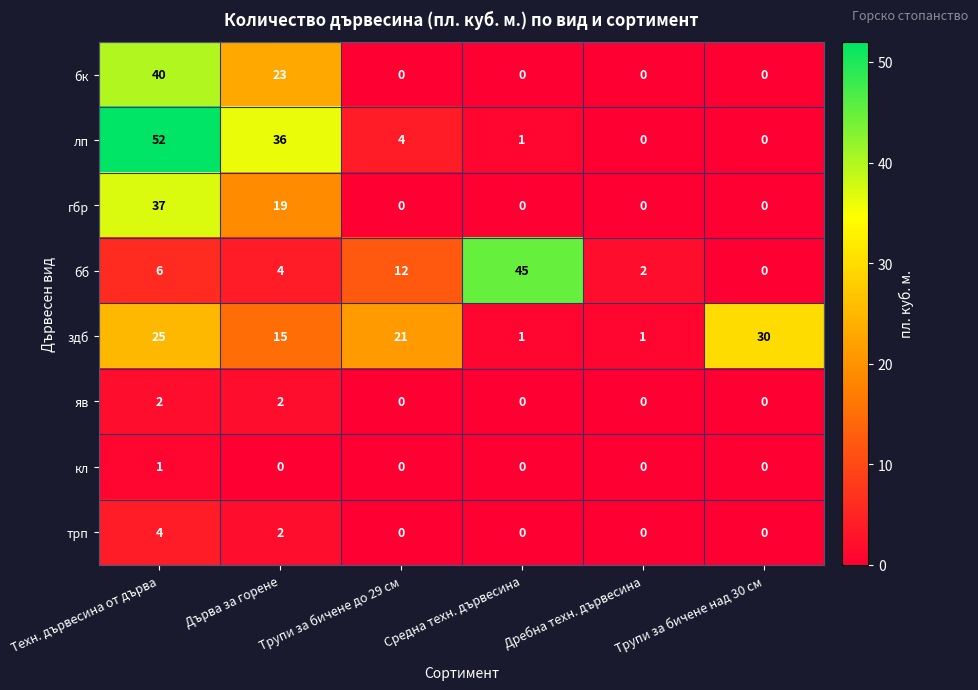

How many distinct data groups are displayed?

8